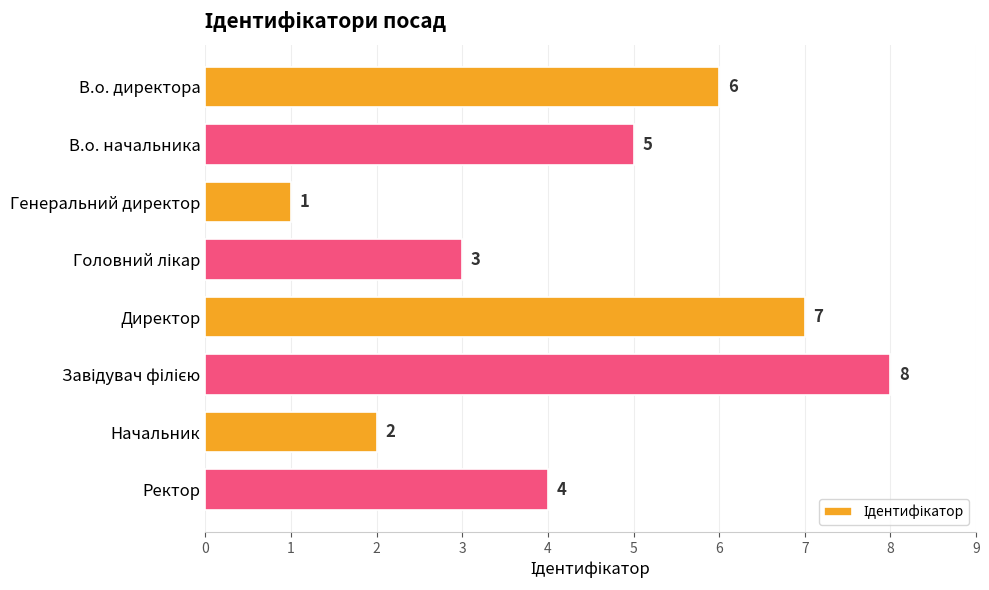

Count the values in the range 3 to 7.

5